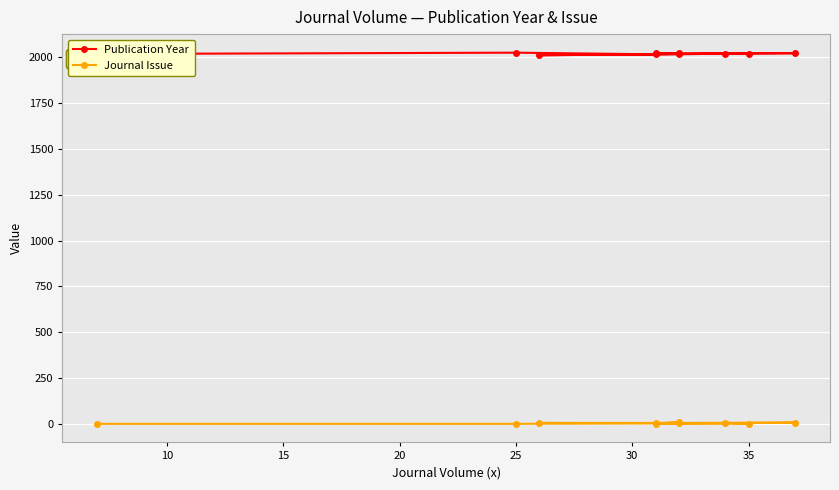

Reading left to right, extract all data points from this chart.

Publication Year: 2018	2019	2010	2016	2021	2021	2022	2015	2024	2017
Journal Issue: 7	2	6	6	8	2	9	5	1	1